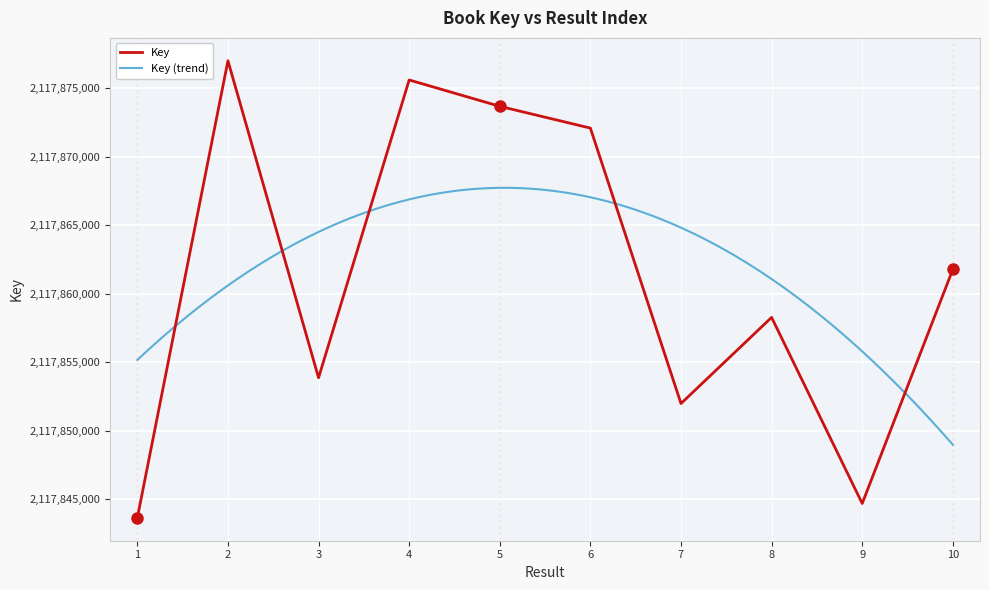

True or false: there are more than 1 points higher than both neighbors.

True